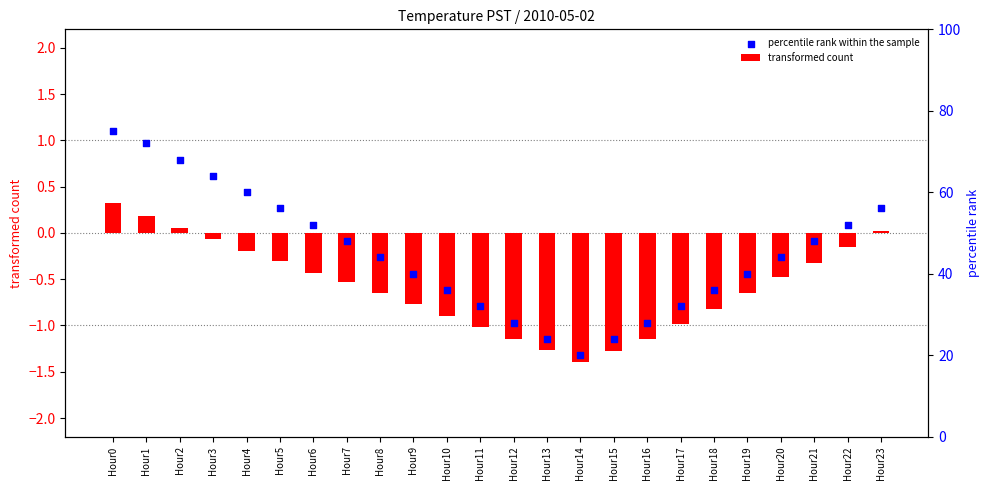

Which series contains the lowest Y value?

transformed count